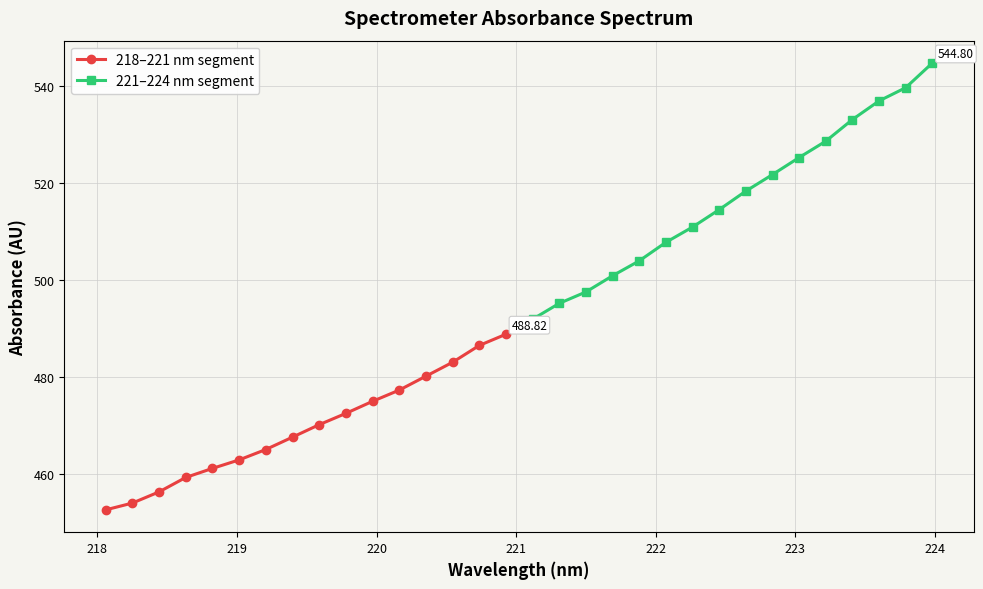

True or false: 221–224 nm segment has more than 0 points higher than both neighbors.

False